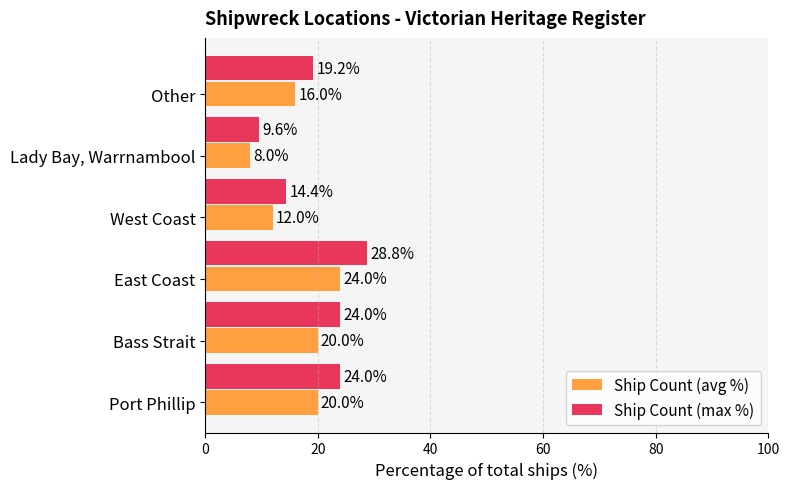

How many data points in Ship Count (max %) are less than 24?

3